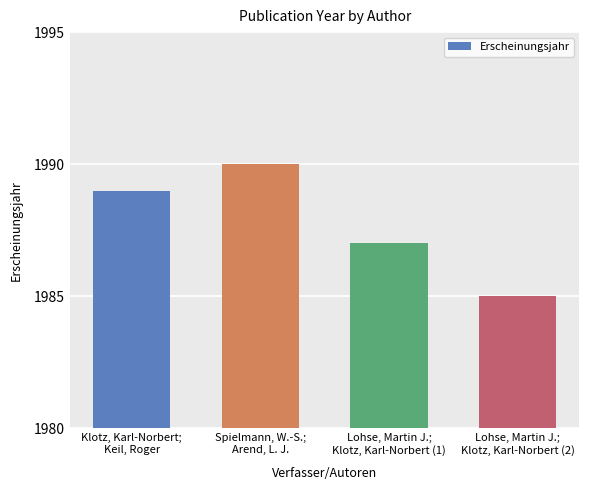

Does the chart contain stacked bars?

No